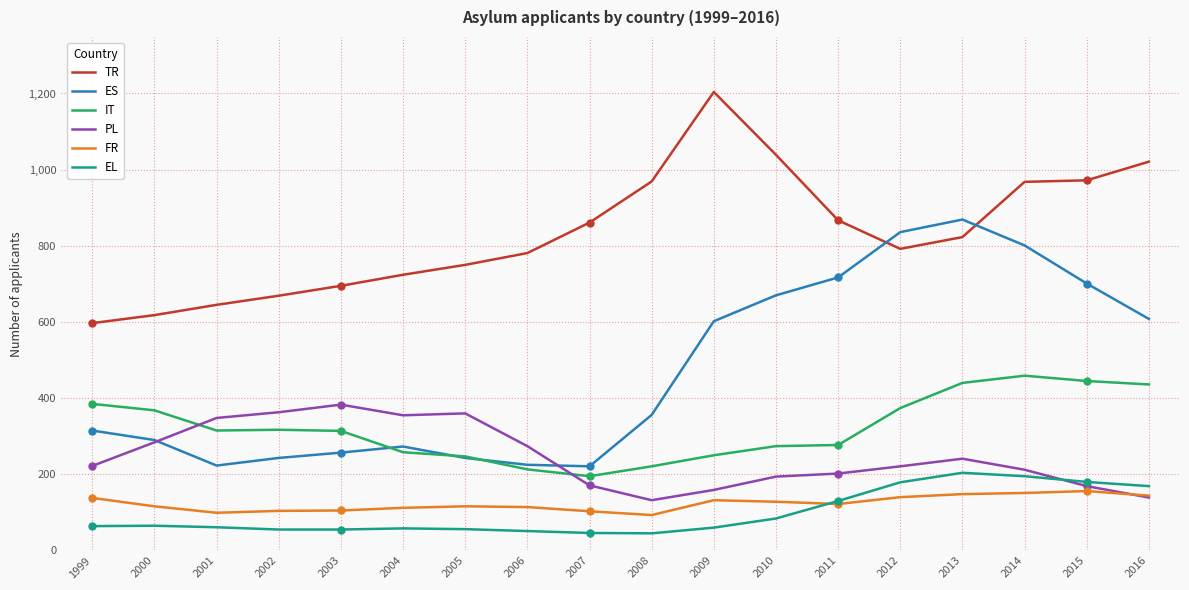

The FR series shows 64 at 2007. True or false?

False